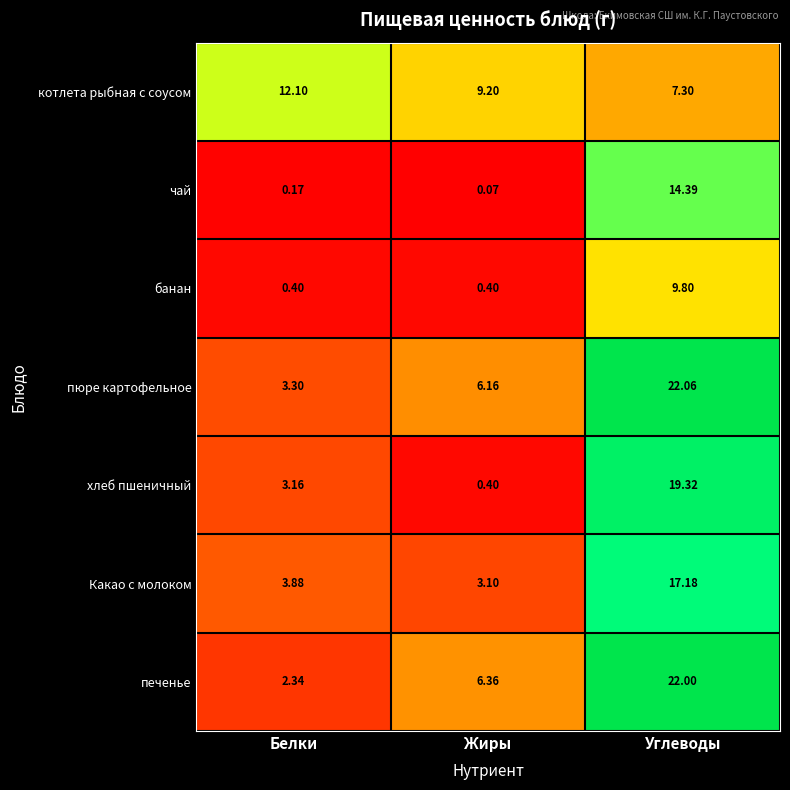

Is the value of хлеб пшеничный at Белки greater than the value of котлета рыбная с соусом at Белки?

No